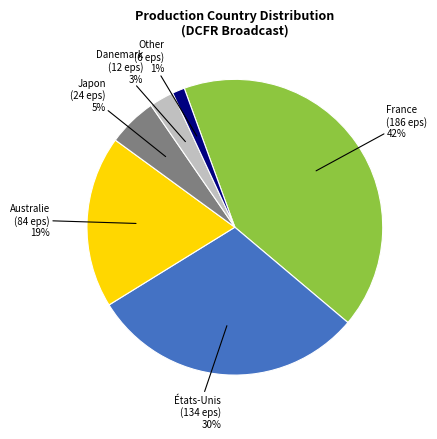

To the nearest percent, what is the average slice percentage?

17%